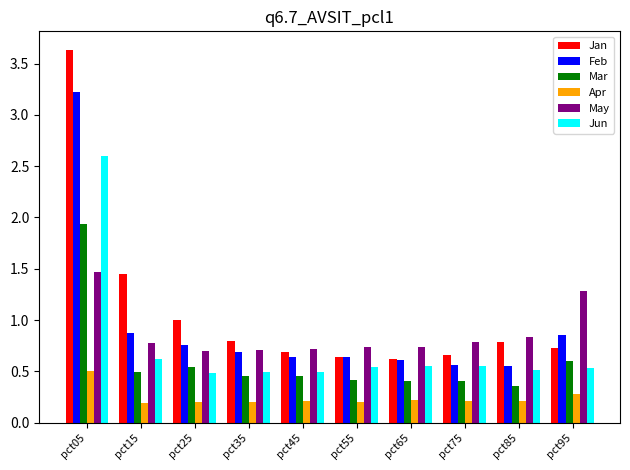

What is the difference between the maximum and minimum values in the Jan series?

3.0